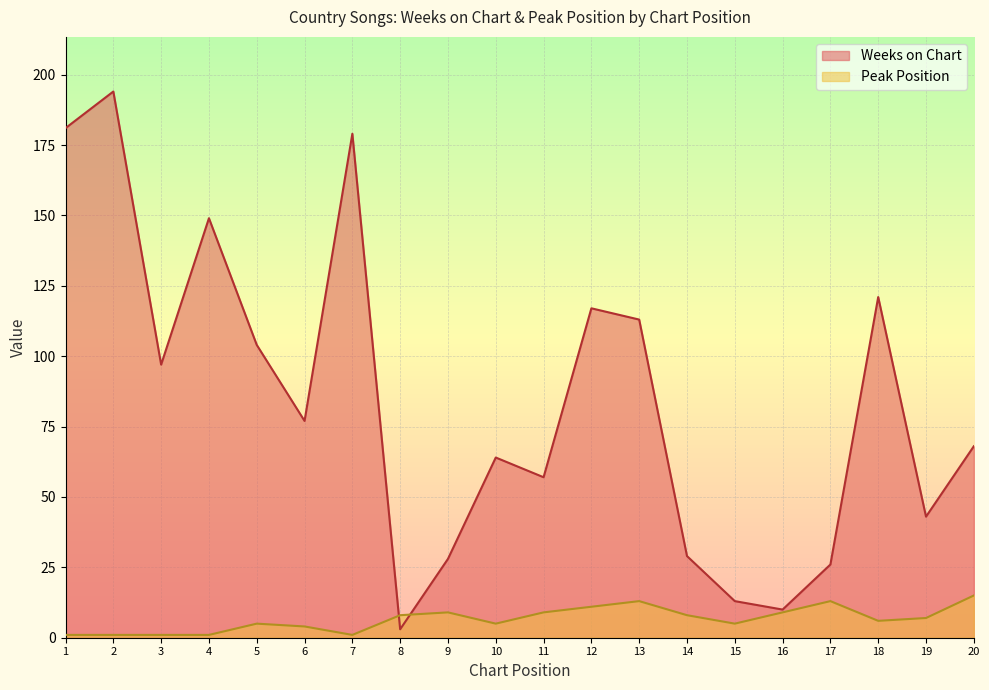

What is the value of the Peak Position point at the 15th from the left?

5